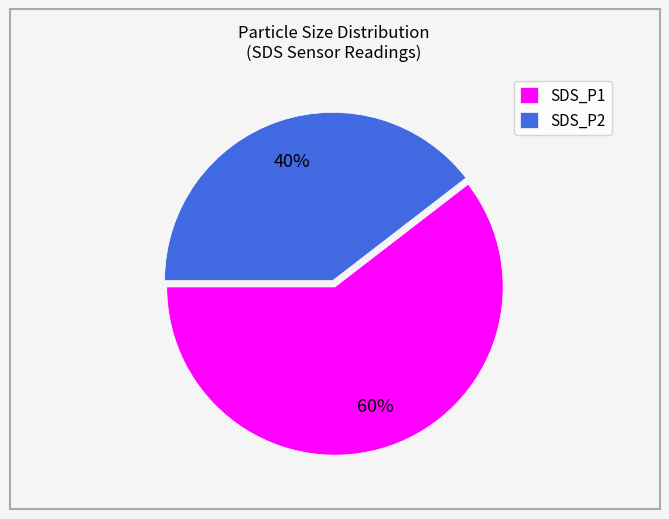

Combined, do SDS_P2 and SDS_P1 account for over 50%?

Yes